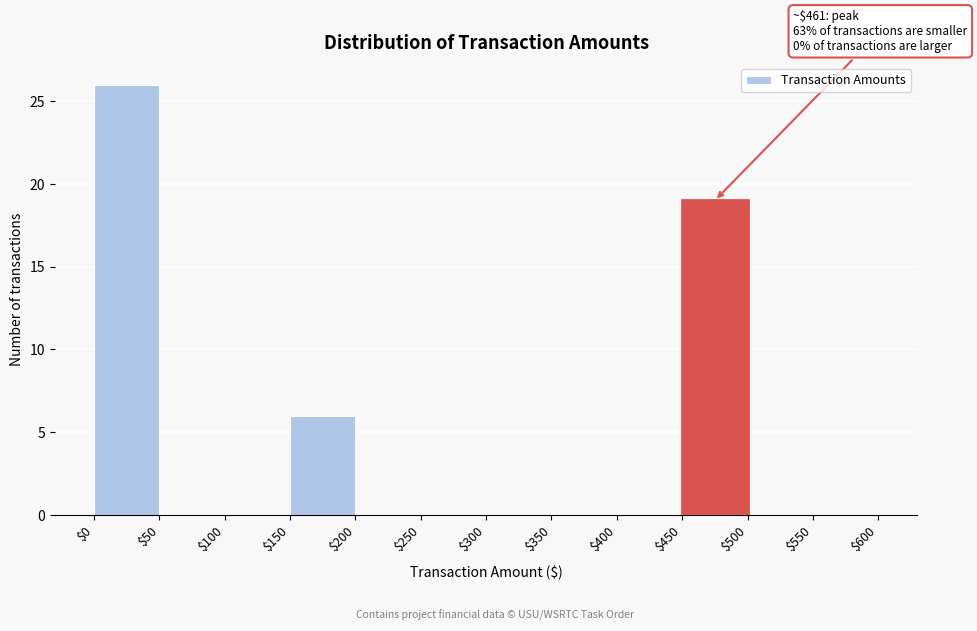

Which range on the x-axis has the tallest bar?

$0 to $50